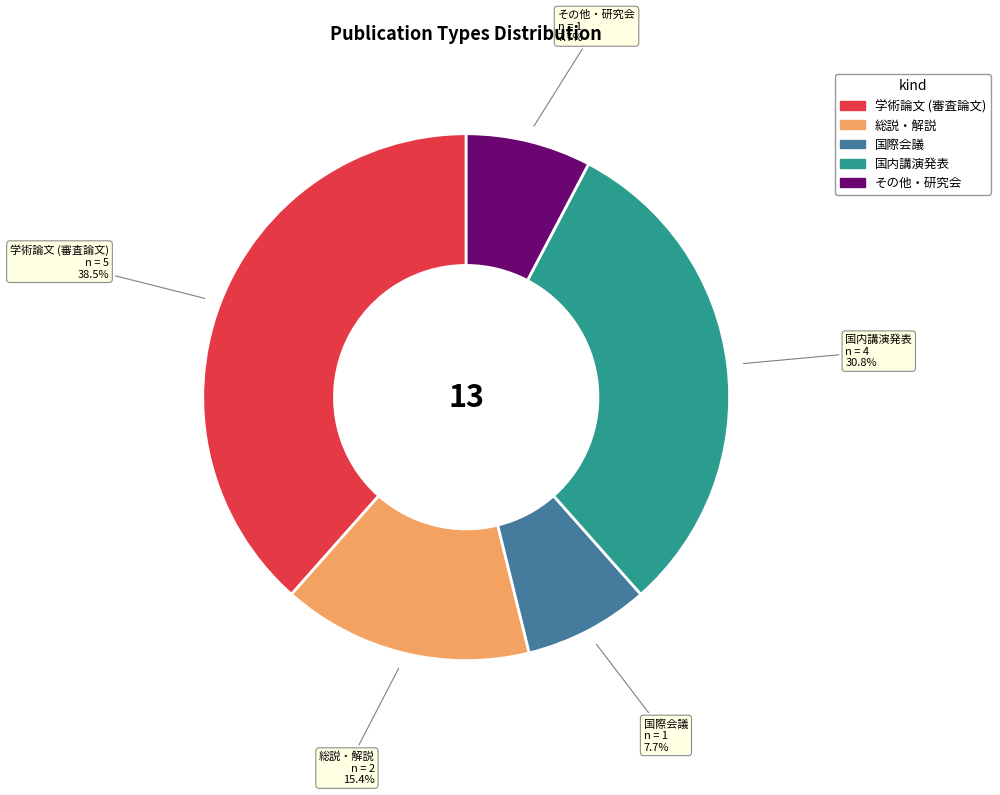

Is there any slice that represents more than half of the pie?

No